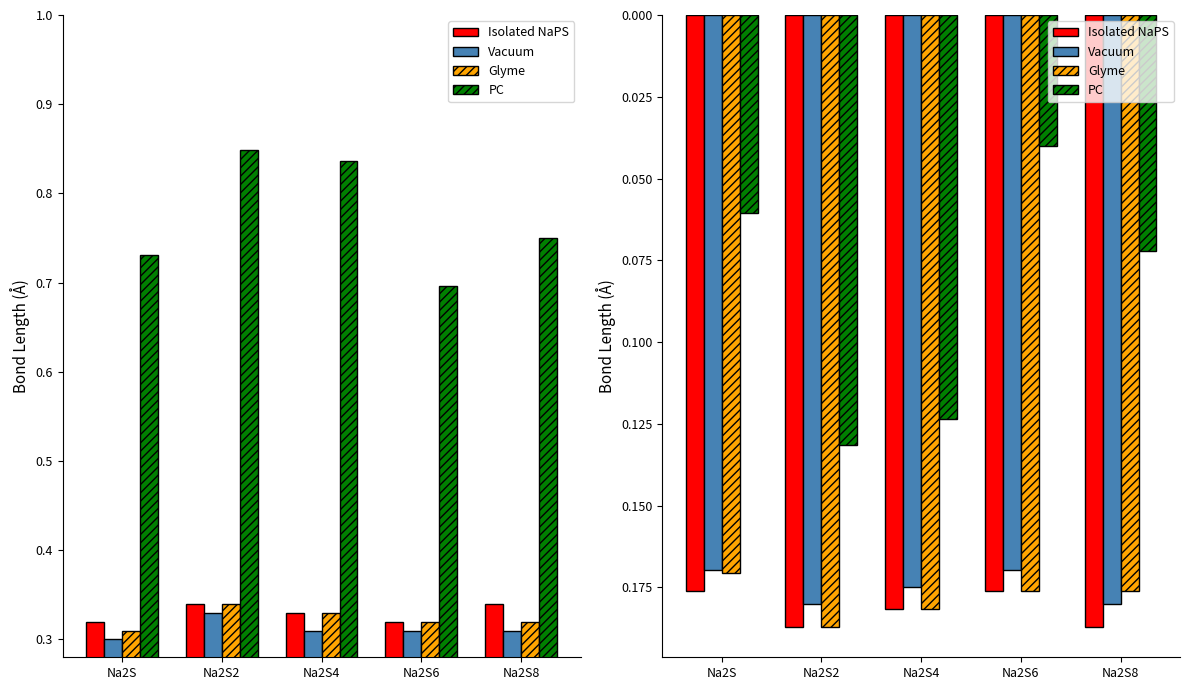

What is the sum of all Vacuum values?

0.9